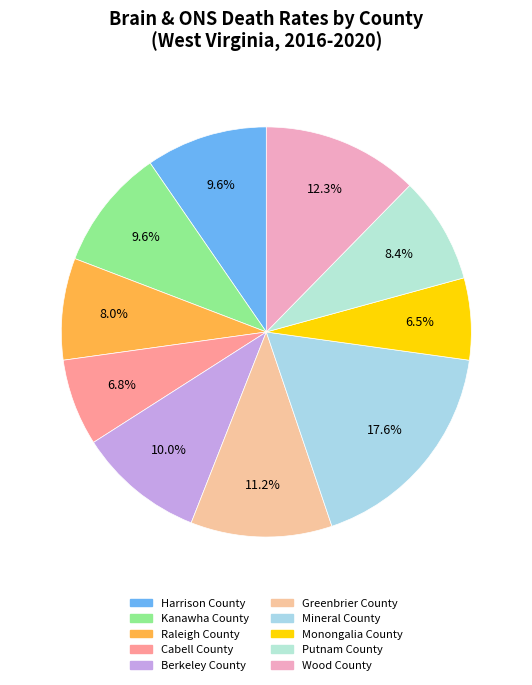

Is it true that Raleigh County is 8% of the pie?

True